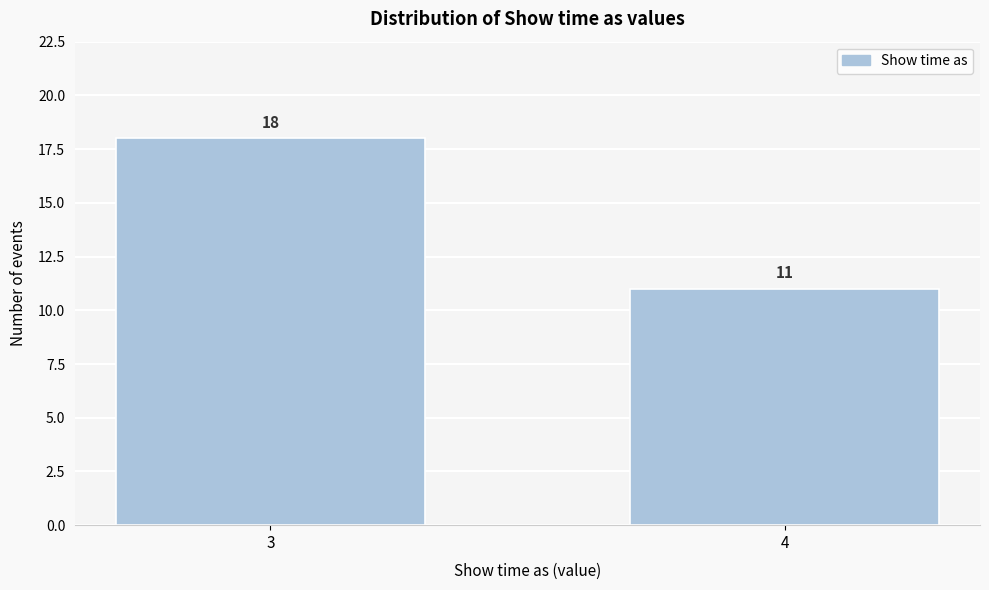

Reading left to right, list all the values displayed in this chart.

3=18	4=11